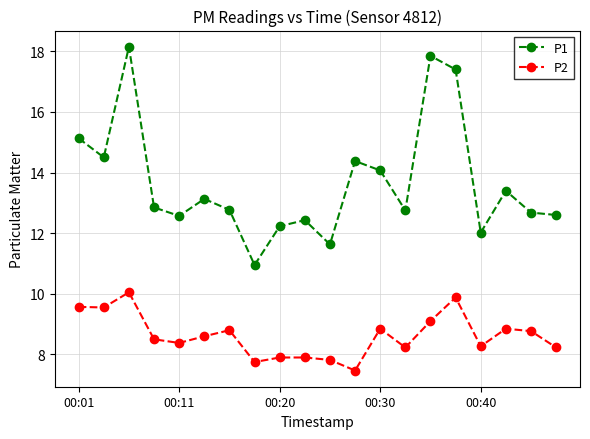

What is the value of the P2 point at the 19th from the left?

8.8